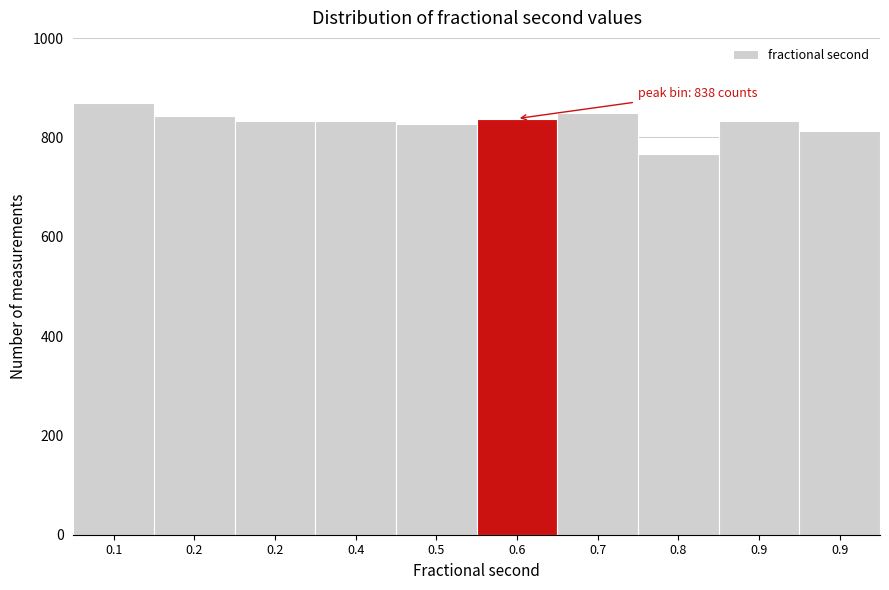

How many values are below 834?

4